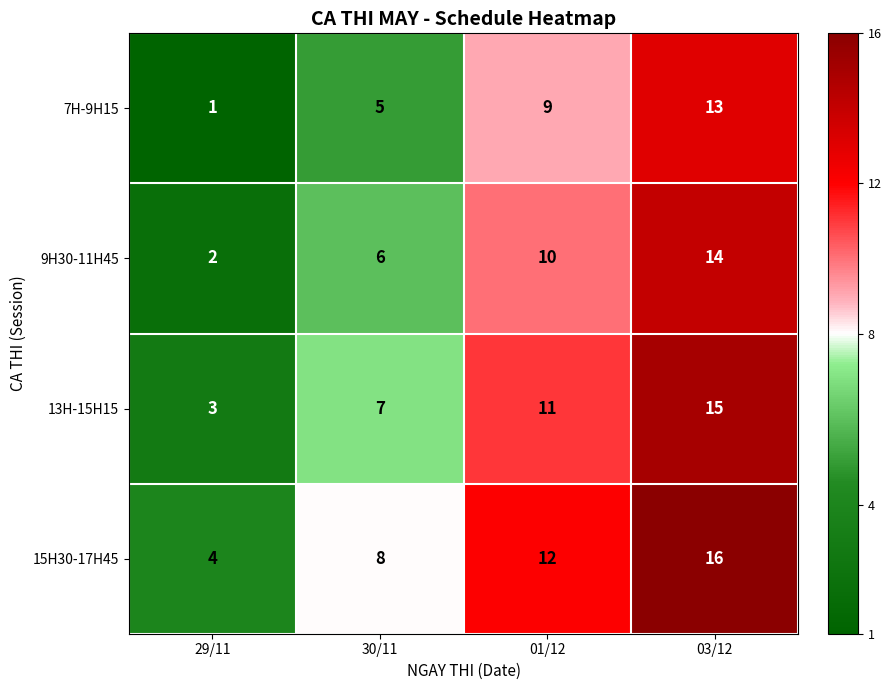

Reading left to right, extract all data points from this chart.

7H-9H15: 1	5	9	13
9H30-11H45: 2	6	10	14
13H-15H15: 3	7	11	15
15H30-17H45: 4	8	12	16